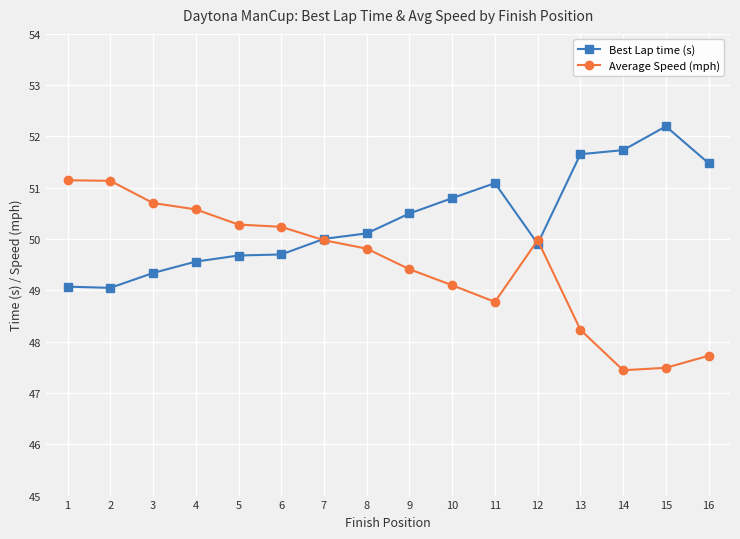

True or false: Average Speed (mph) and Best Lap time (s) cross at least once.

True